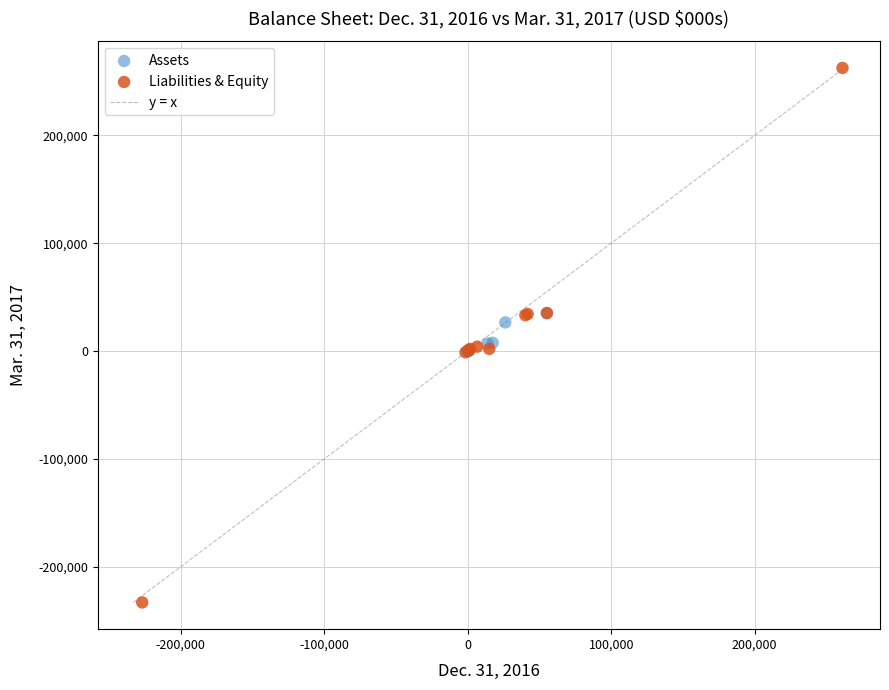

Which series reaches the maximum Y coordinate?

Liabilities & Equity